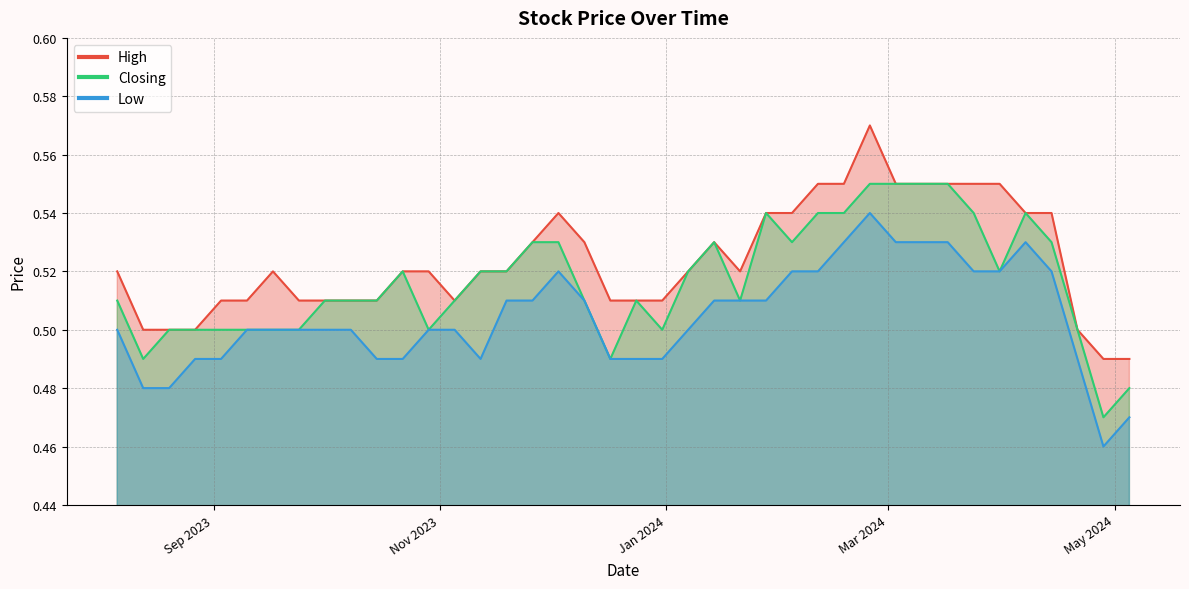

What are all the series names shown in the legend?

High, Closing, Low